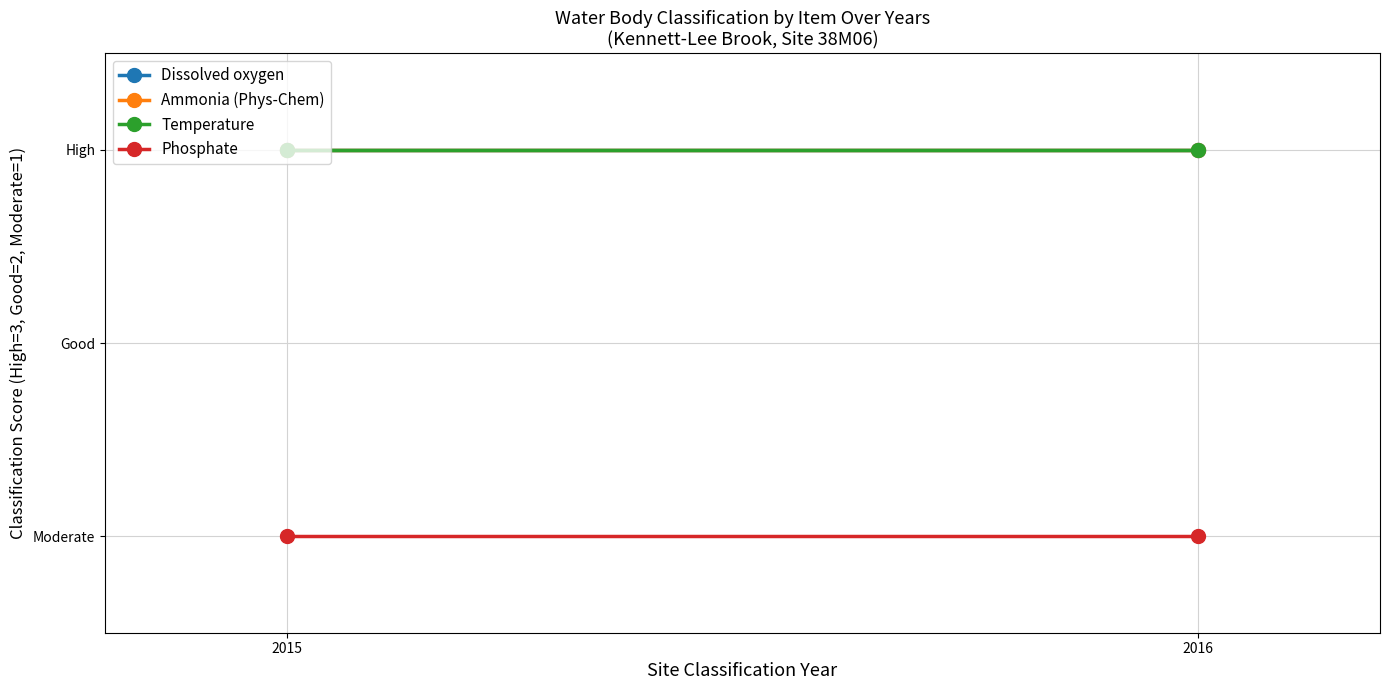

What is the spread (max minus min) of values at 2015?

2